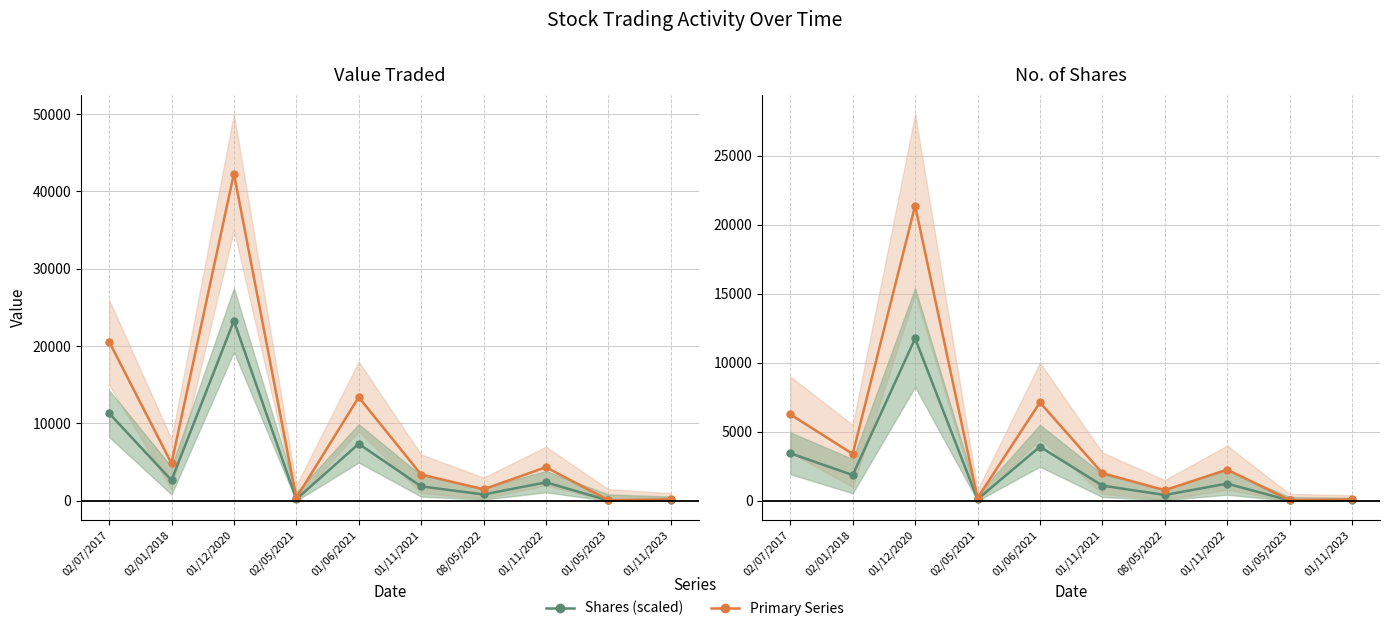

The value of Value Traded at 01/12/2020 is 42323.0. True or false?

True